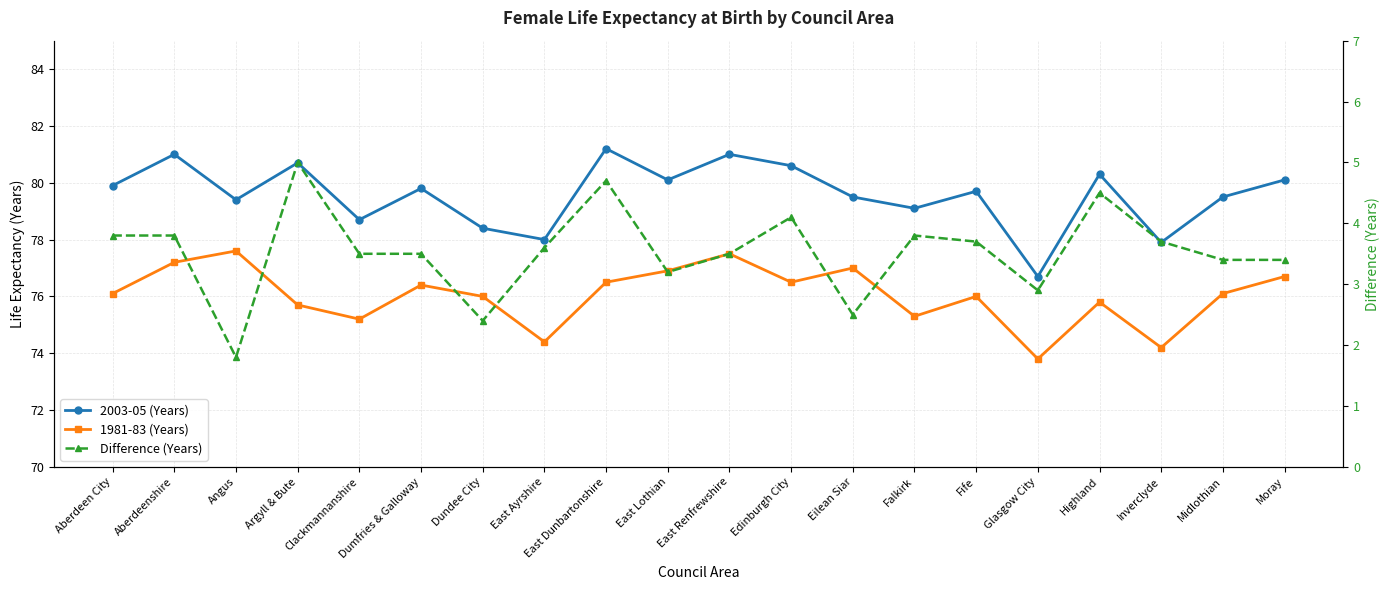

Where is 2003-05 (Years) nearest to the value 78?

East Ayrshire